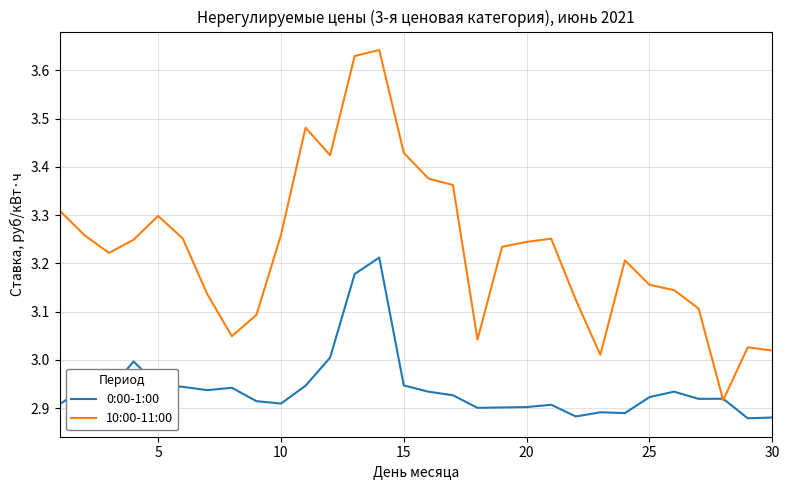

Which series has the widest spread of values?

10:00-11:00